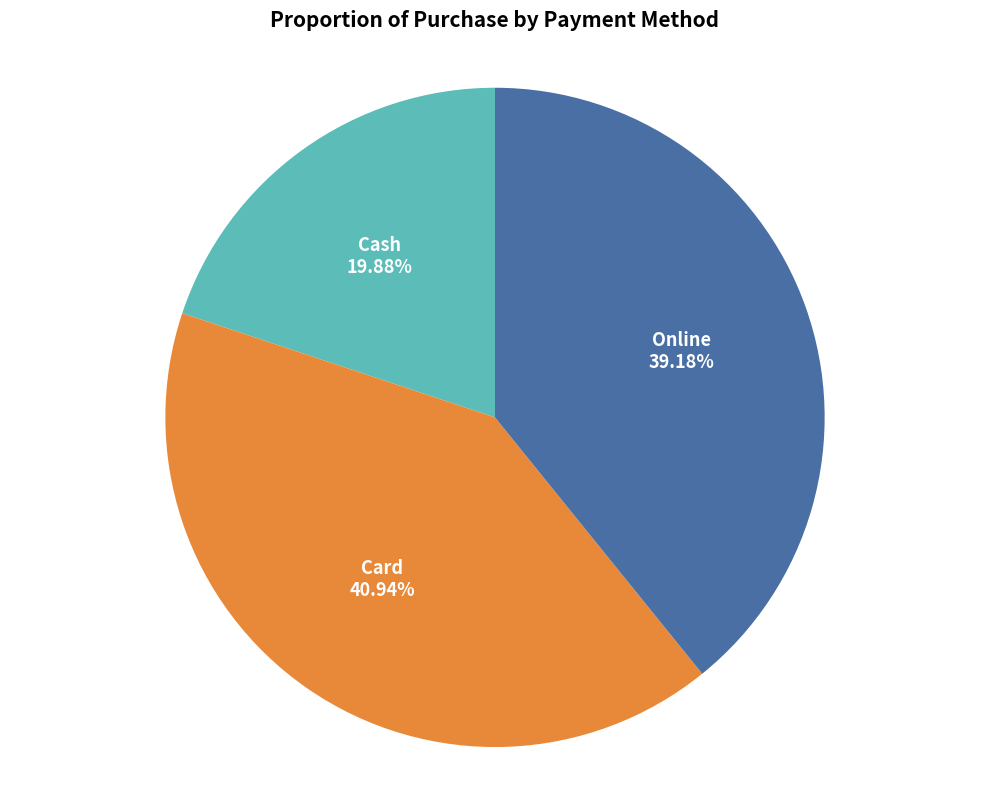

True or false: Card accounts for 36% of the total.

False